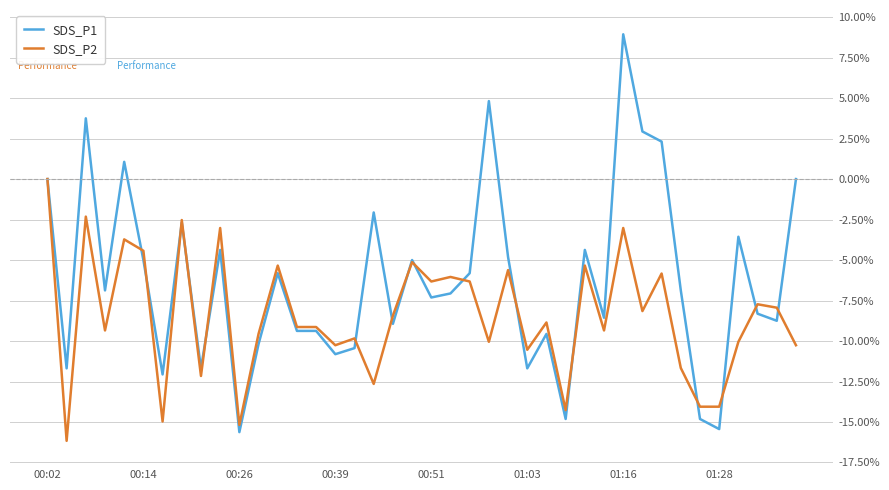

What is the lowest value of the SDS_P1 series?

-15.6